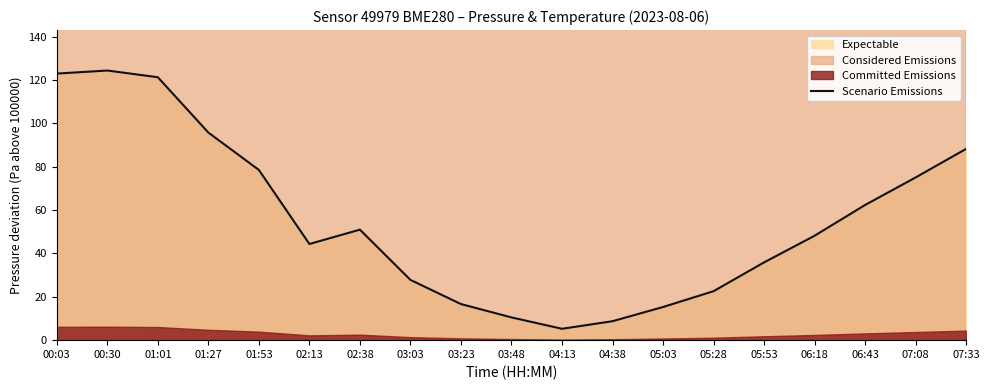

Reading left to right, extract all data points from this chart.

00:03=123.0	00:30=124.4	01:01=121.3	01:27=95.8	01:53=78.6	02:13=44.4	02:38=51.0	03:03=27.8	03:23=16.7	03:48=10.5	04:13=5.2	04:38=8.8	05:03=15.3	05:28=22.6	05:53=35.9	06:18=48.2	06:43=62.4	07:08=75.1	07:33=88.3